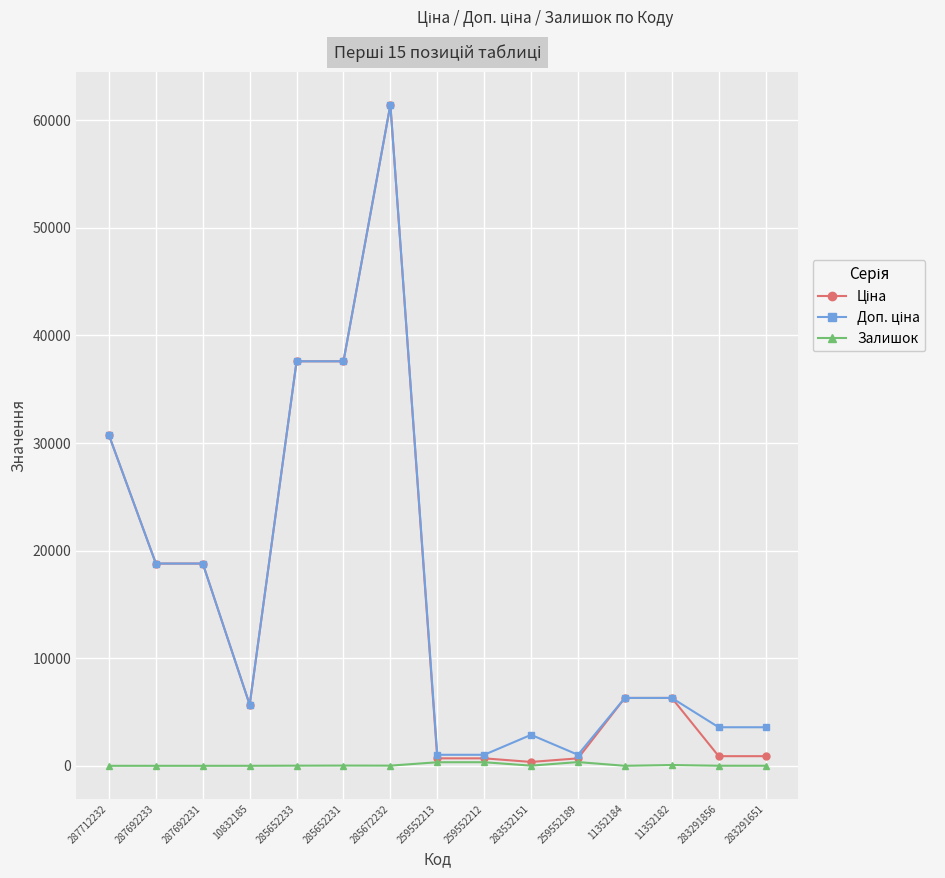

What is the maximum value shown in the chart?

61434.3